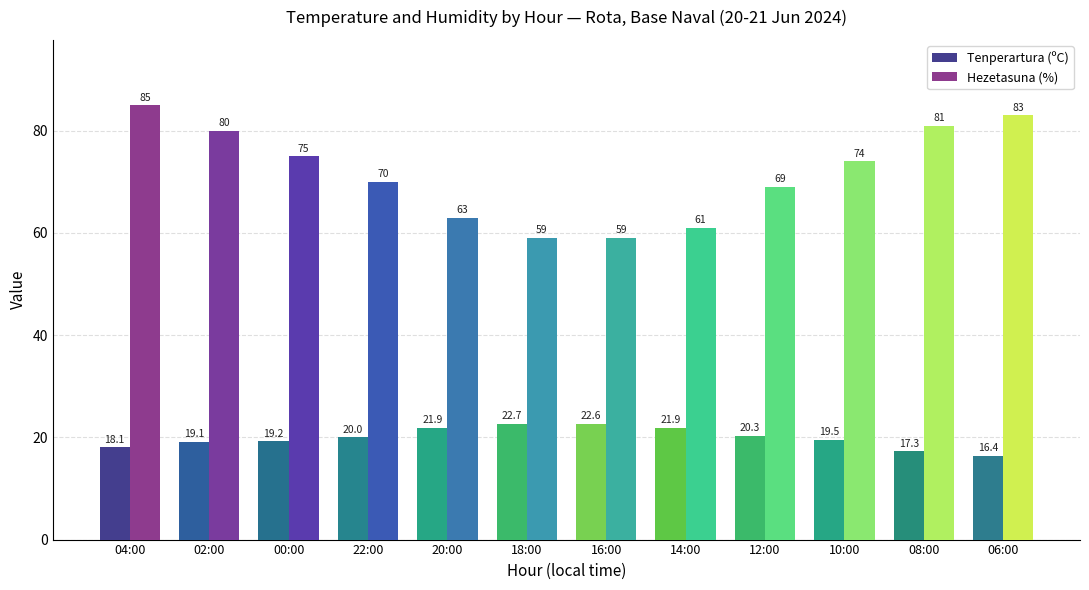

At which category does the chart reach its peak across all series?

04:00